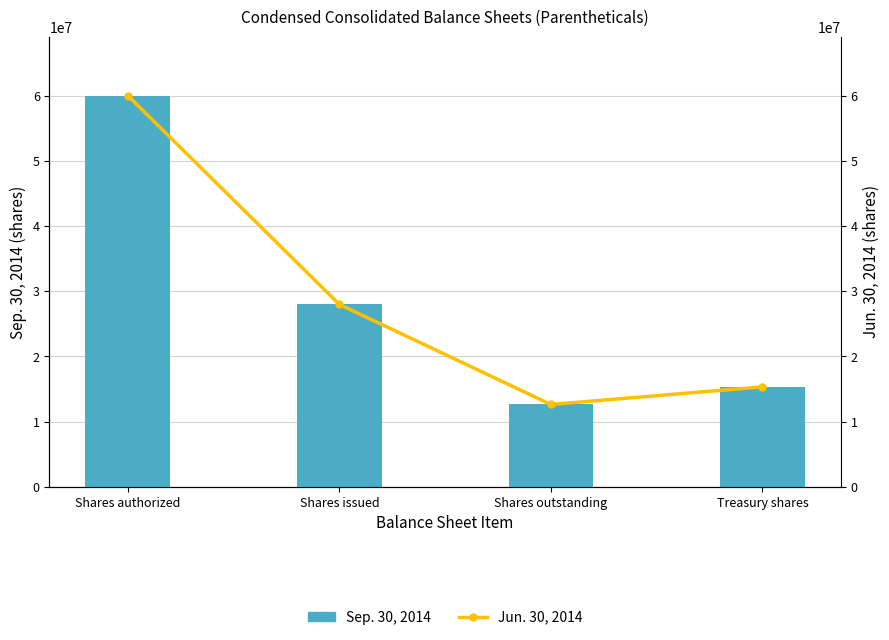

Where is Sep. 30, 2014 nearest to the value 36323573?

Shares issued